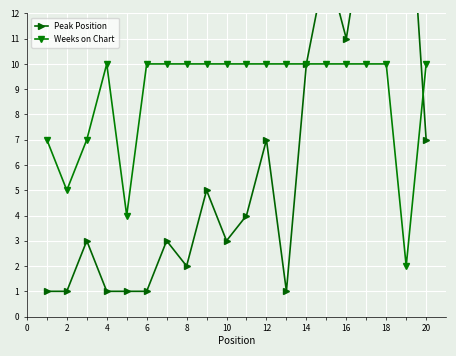

What is the difference between the second highest and minimum values in the Weeks on Chart series?

8